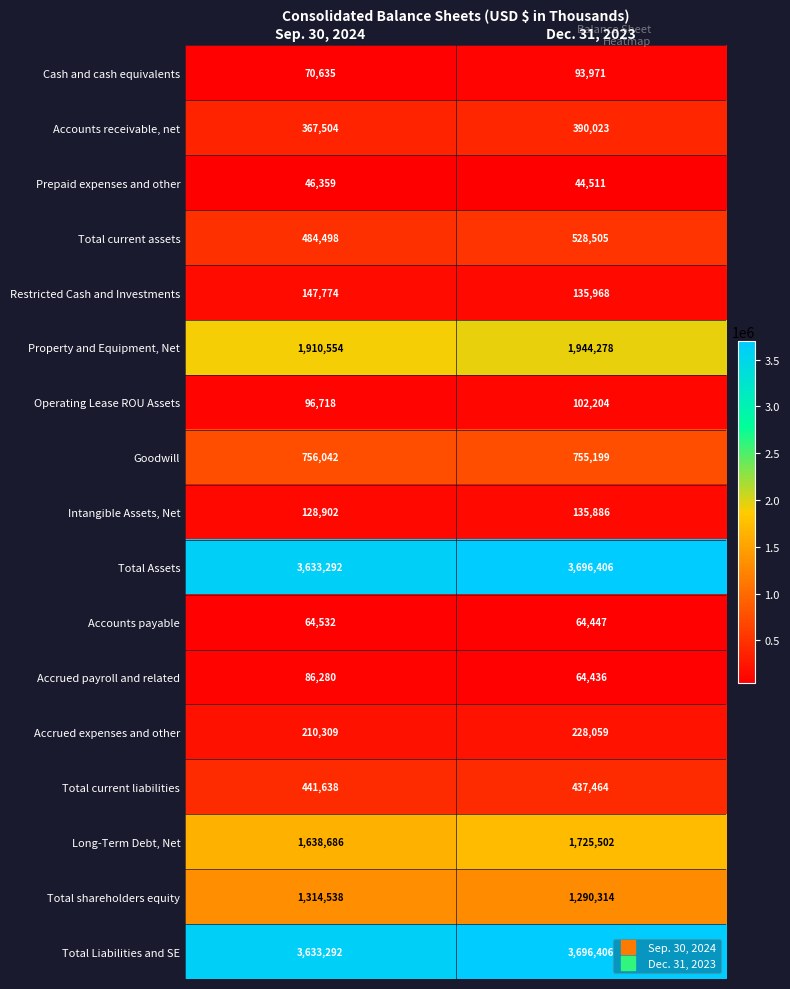

True or false: Total current assets has a value of 528505 at Dec. 31, 2023.

True